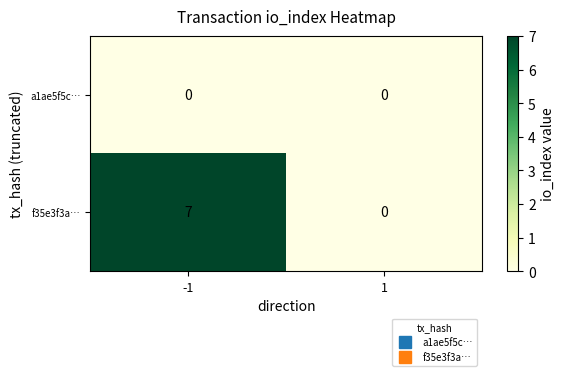

Between -1 and 1, which series saw the biggest shift?

f35e3f3a…